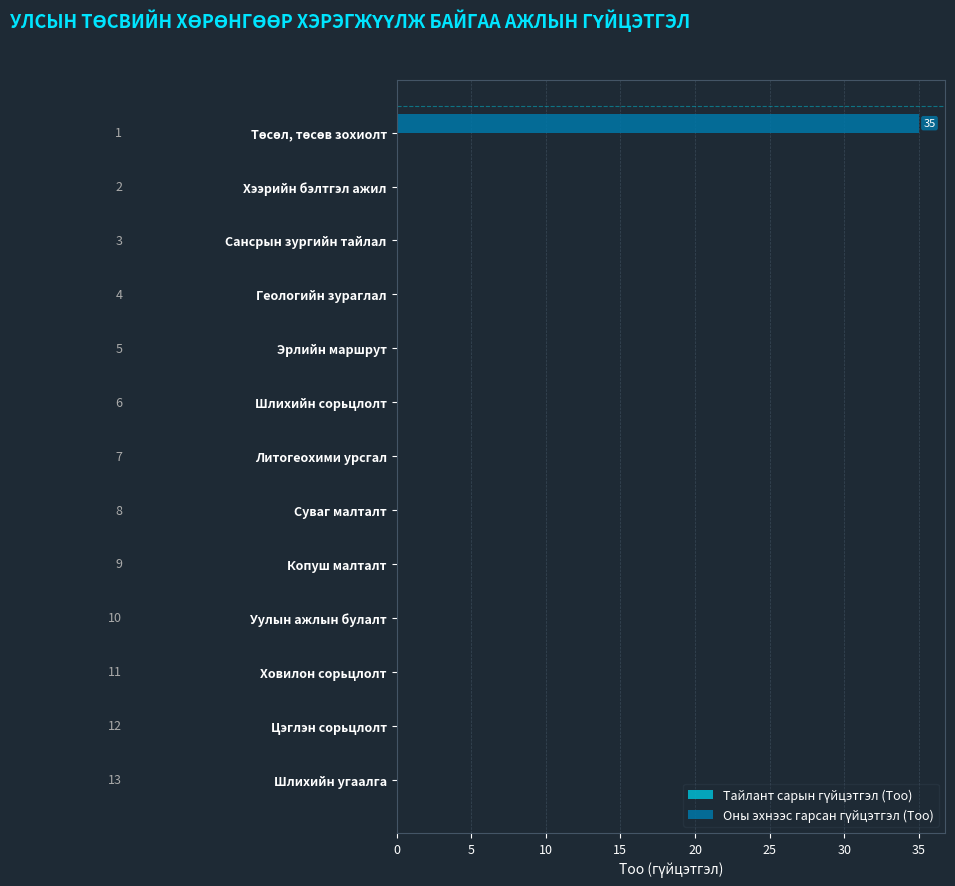

What is the greatest value displayed?

35